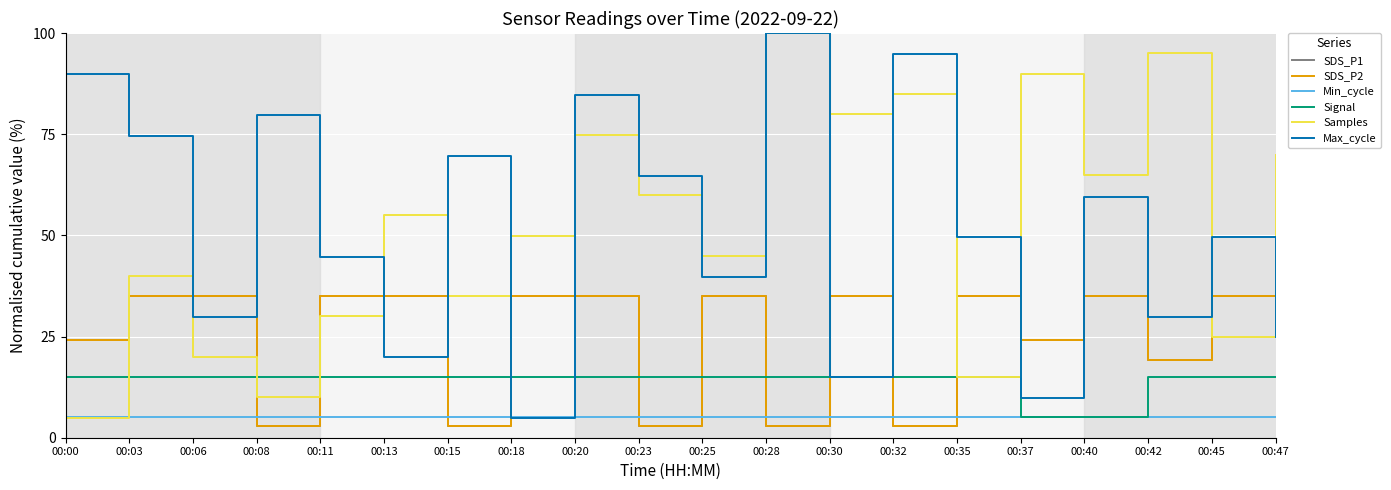

Reading left to right, transcribe all the data shown in this chart.

SDS_P1: 24.2	35.1	35.1	2.9	35.1	35.1	2.9	35.1	35.1	2.9	35.1	2.9	35.1	2.9	35.1	24.2	35.1	19.2	35.1	35.1
SDS_P2: 24.2	35.1	35.1	2.9	35.1	35.1	2.9	35.1	35.1	2.9	35.1	2.9	35.1	2.9	35.1	24.2	35.1	19.2	35.1	35.1
Min_cycle: 5.0	5.0	5.0	5.0	5.0	5.0	5.0	5.0	5.0	5.0	5.0	5.0	5.0	5.0	5.0	5.0	5.0	5.0	5.0	5.0
Signal: 15.1	15.1	15.1	15.1	15.1	15.1	15.1	15.1	15.1	15.1	15.1	15.1	15.1	15.1	15.1	5.1	5.1	15.1	15.1	15.1
Samples: 5.0	40.0	20.0	10.0	30.0	54.9	35.0	49.9	74.9	59.9	44.9	100.0	79.9	85.0	15.0	90.0	64.9	95.0	25.0	69.9
Max_cycle: 89.8	74.6	29.8	79.7	44.7	19.8	69.5	5.0	84.8	64.6	39.7	100.0	14.9	94.9	49.6	9.9	59.6	29.8	49.6	24.8